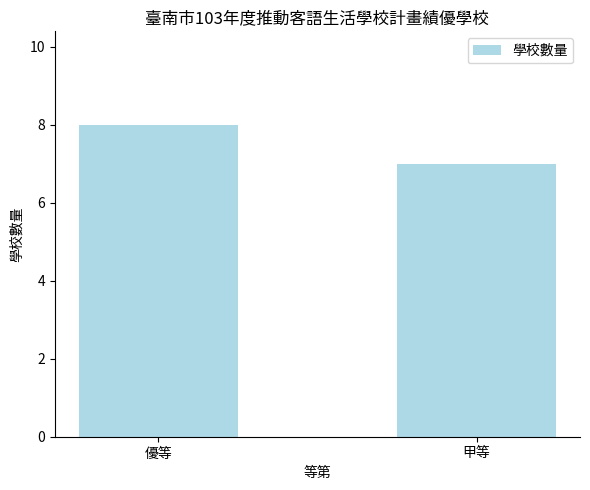

Count the number of categories in the chart.

2